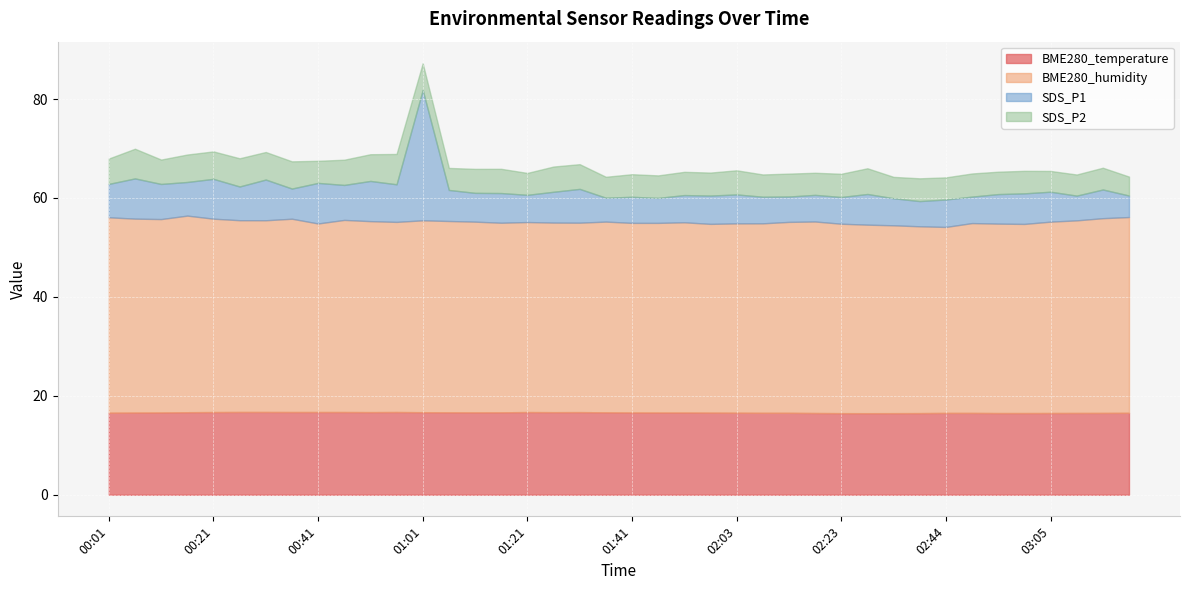

At which label does SDS_P1 first exceed 6?

00:01